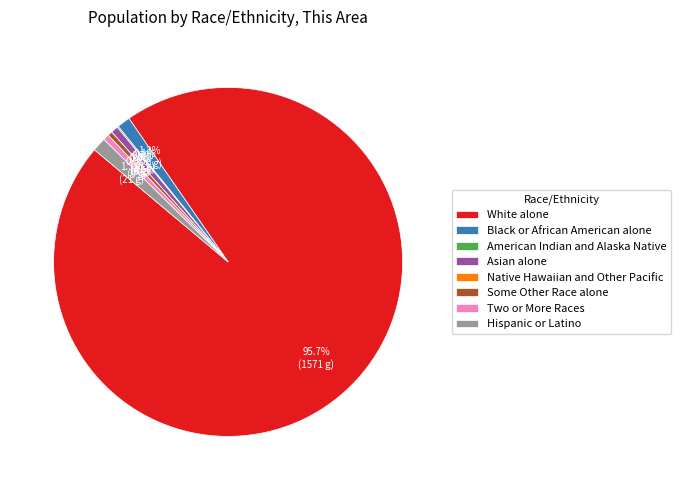

The American Indian and Alaska Native slice represents 0% of the pie. True or false?

True